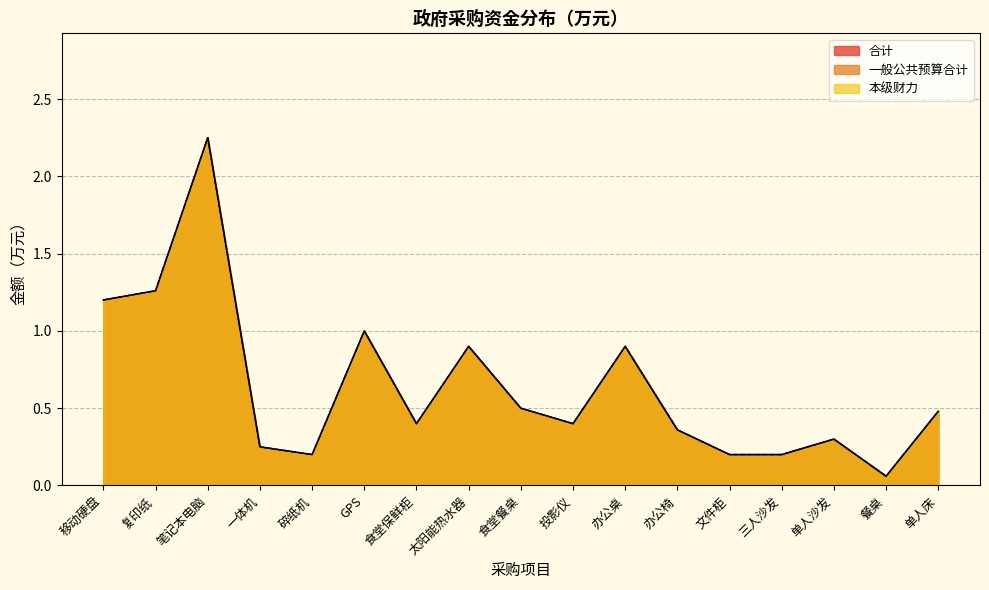

Does the chart have visible grid lines?

Yes